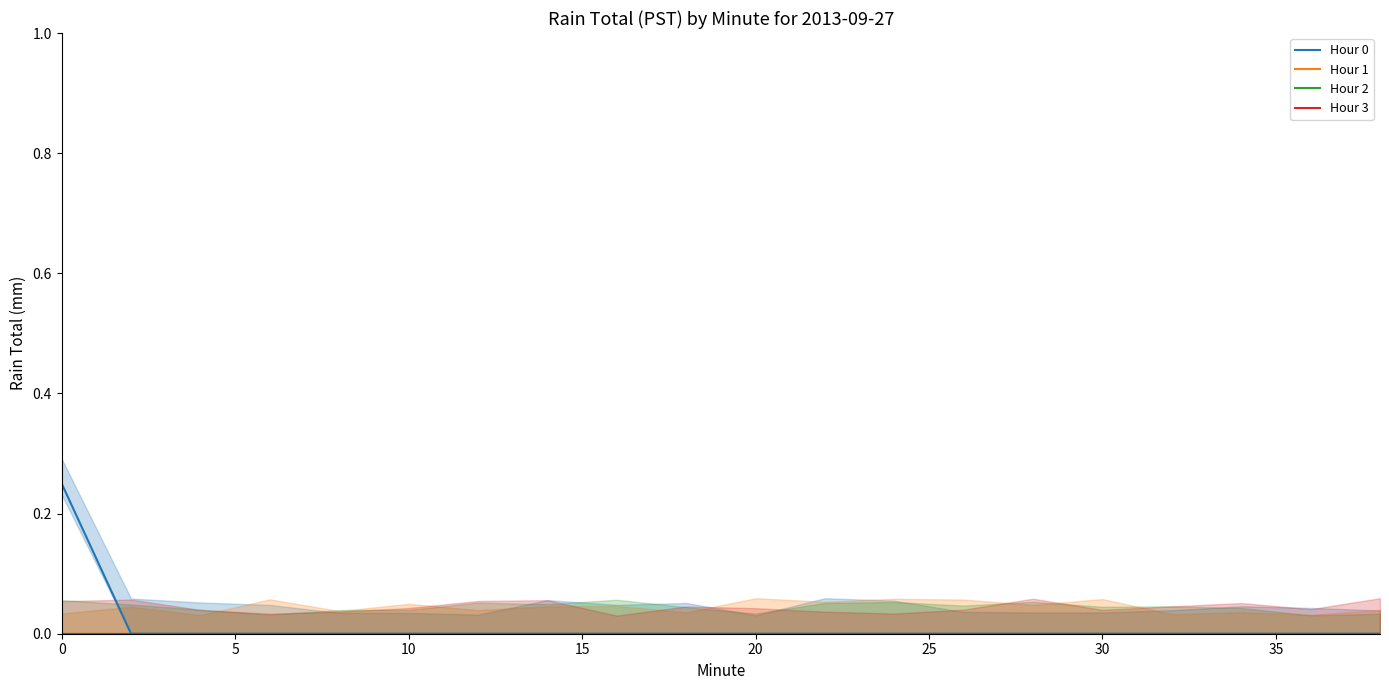

The Hour 0 series shows -0.2 at 20. True or false?

False